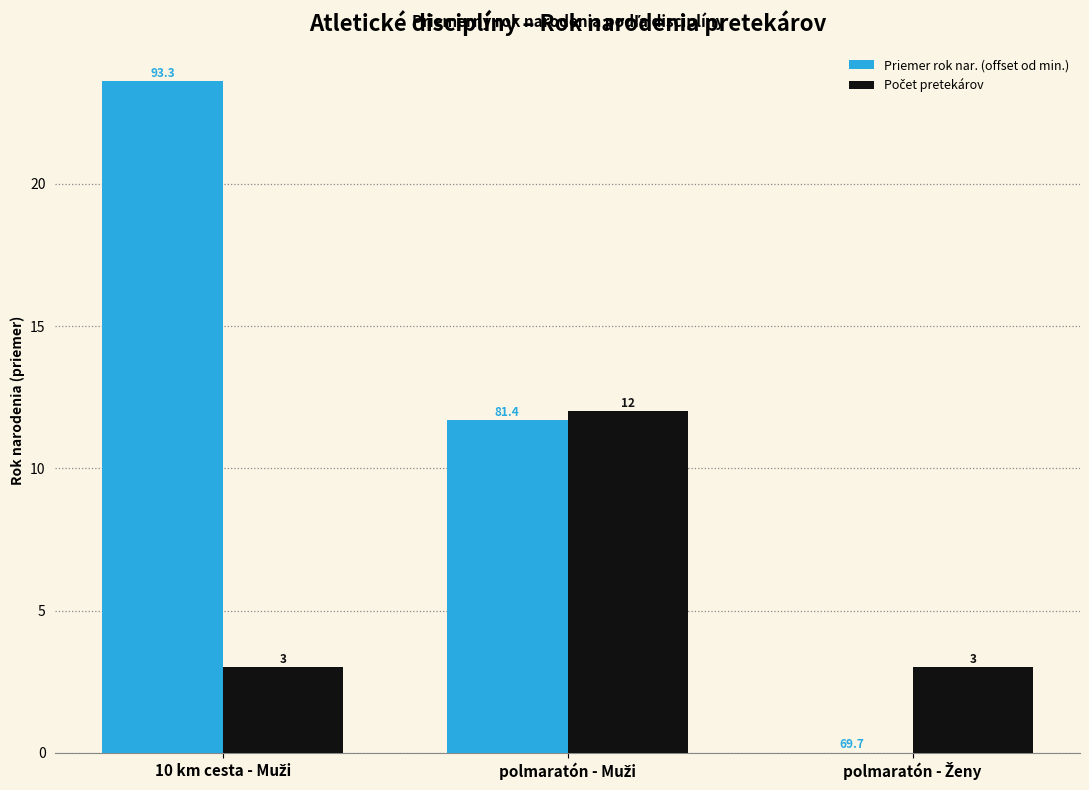

Which series has the largest total across all categories?

Priemer rok nar. (offset od min.)